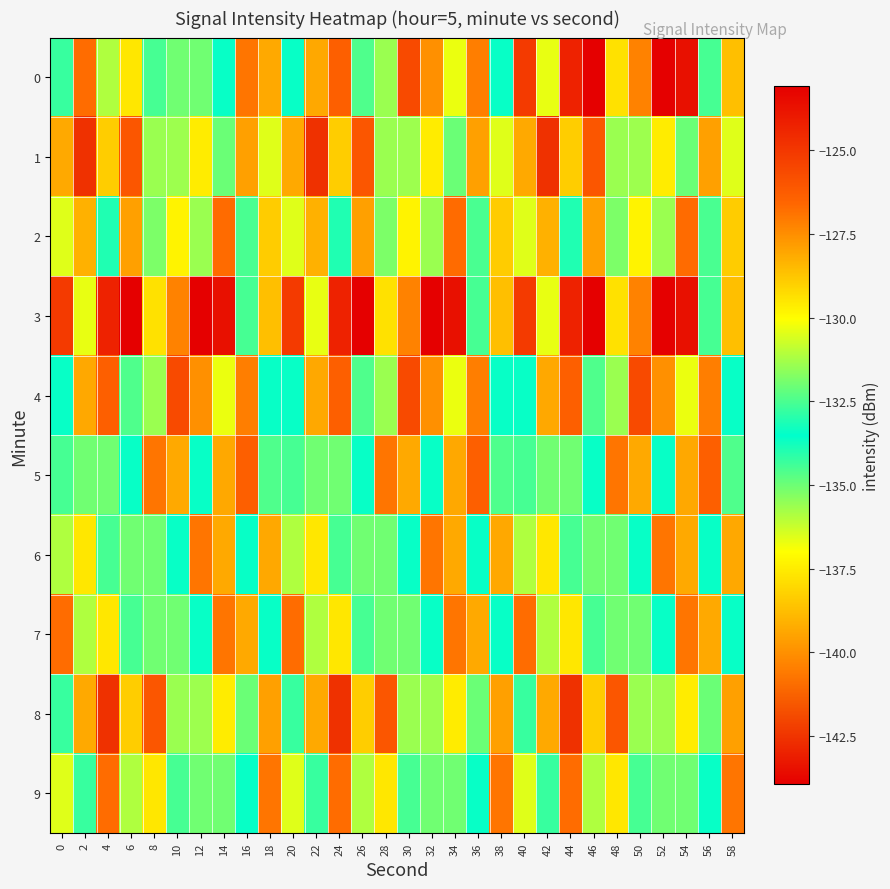

Which series has the largest total across all categories?

4